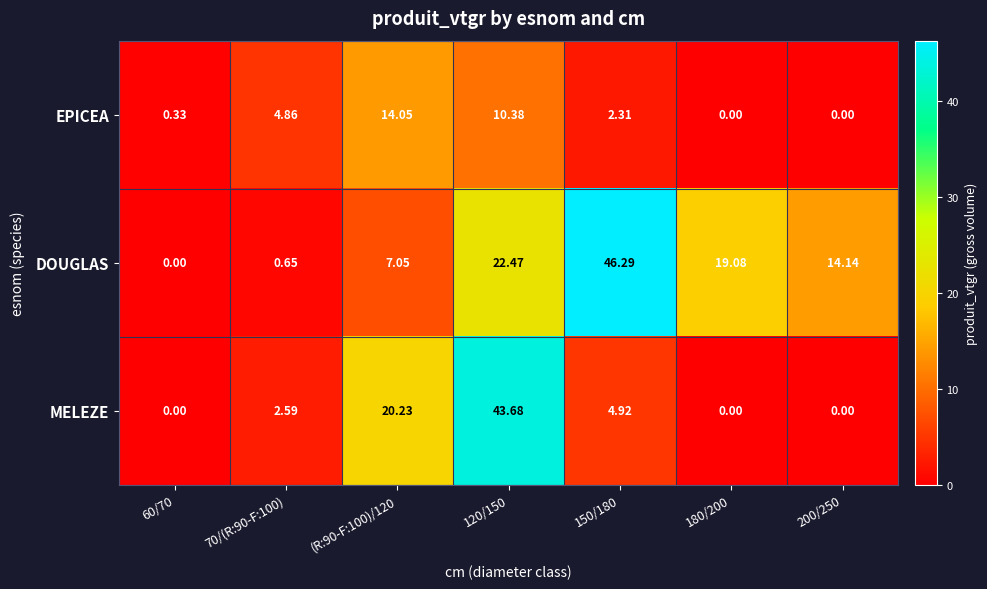

Is the value of MELEZE at 70/(R:90-F:100) greater than the value of EPICEA at 200/250?

Yes